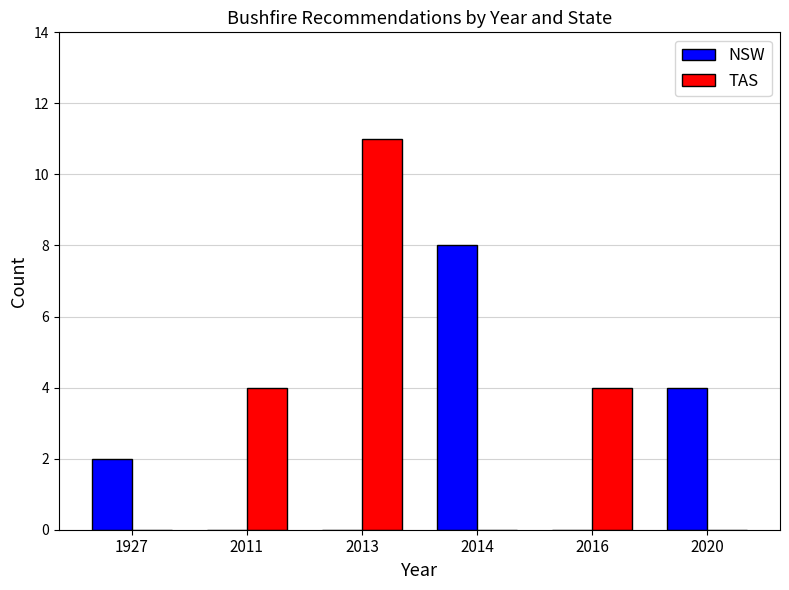

Reading right to left, what are all the values shown in this chart?

NSW: 2020=4	2016=0	2014=8	2013=0	2011=0	1927=2
TAS: 2020=0	2016=4	2014=0	2013=11	2011=4	1927=0